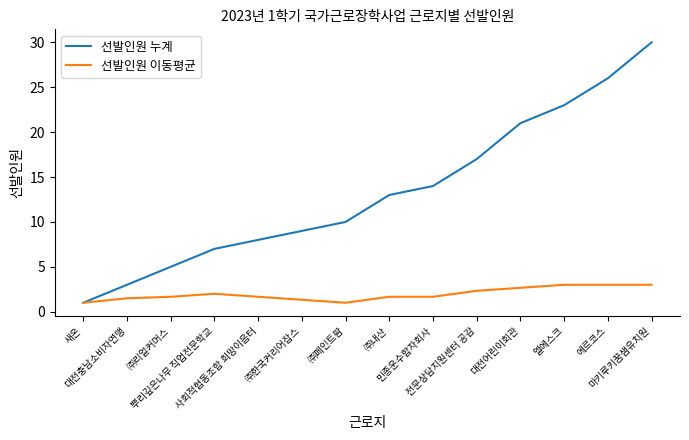

Reading right to left, extract all data points from this chart.

선발인원 누계: 30.0	26.0	23.0	21.0	17.0	14.0	13.0	10.0	9.0	8.0	7.0	5.0	3.0	1.0
선발인원 이동평균: 3.0	3.0	3.0	2.7	2.3	1.7	1.7	1.0	1.3	1.7	2.0	1.7	1.5	1.0